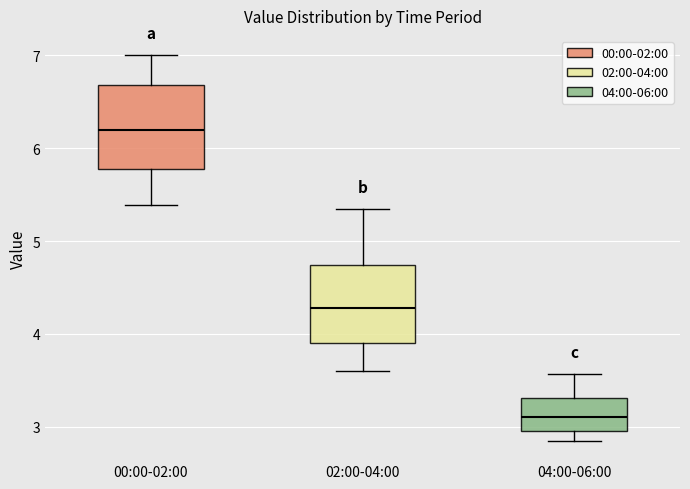

Which box has the highest median line?

00:00-02:00